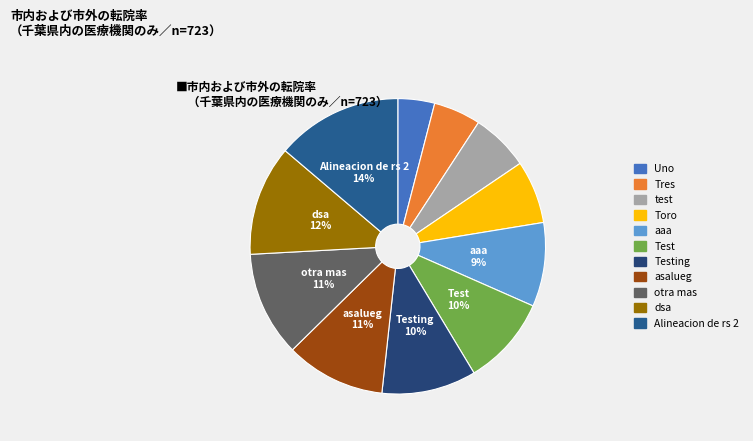

To the nearest percent, what portion does Toro represent?

7%